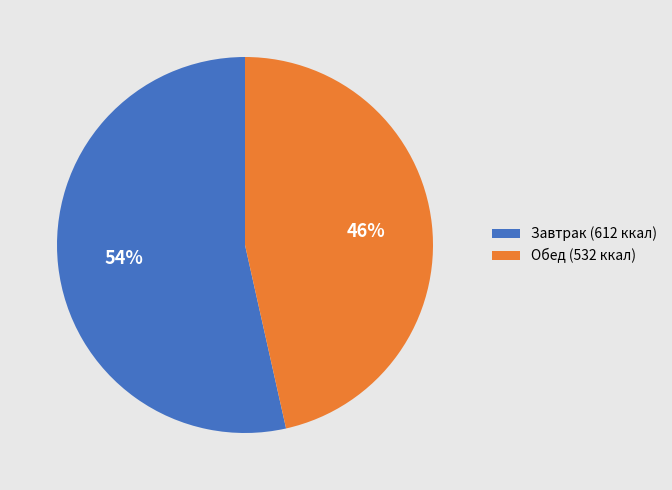

Is the sum of Завтрак (612 ккал) and Обед (532 ккал) greater than half?

Yes